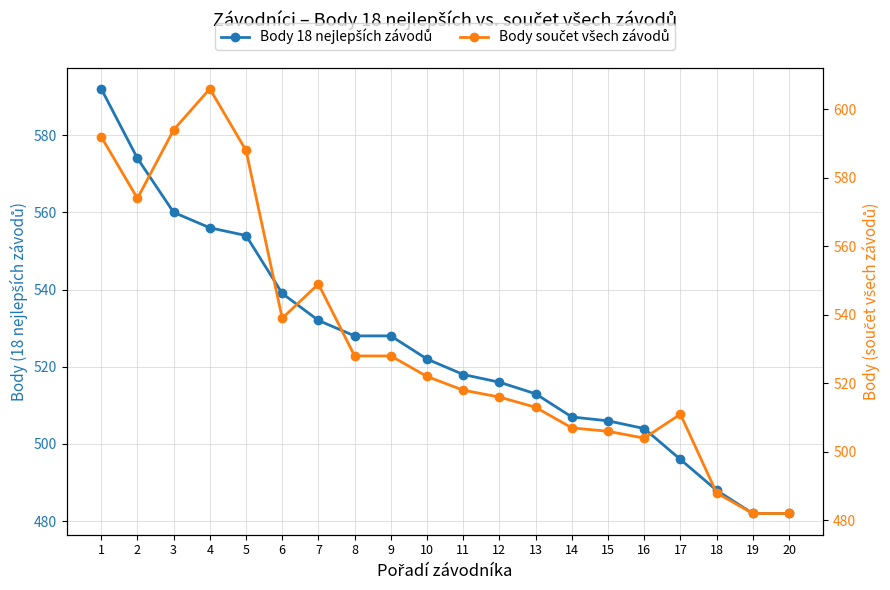

Is the value of Body součet všech závodů at 8 greater than the value of Body 18 nejlepších závodů at 8?

No